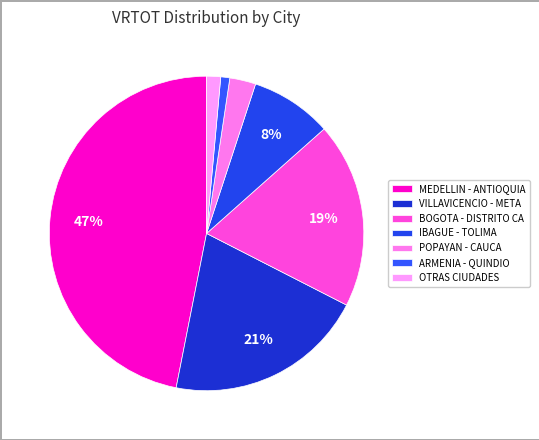

What percentage is the BOGOTA - DISTRITO CA slice, to the nearest percent?

19%